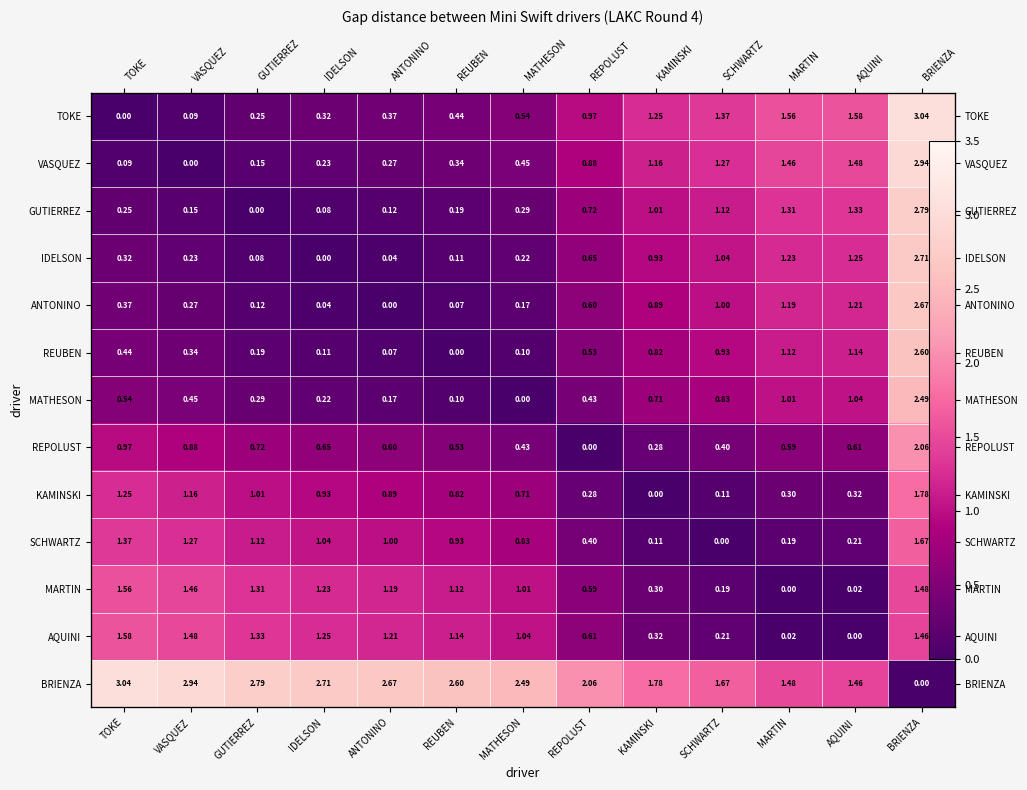

Which category has the highest value across all series?

BRIENZA